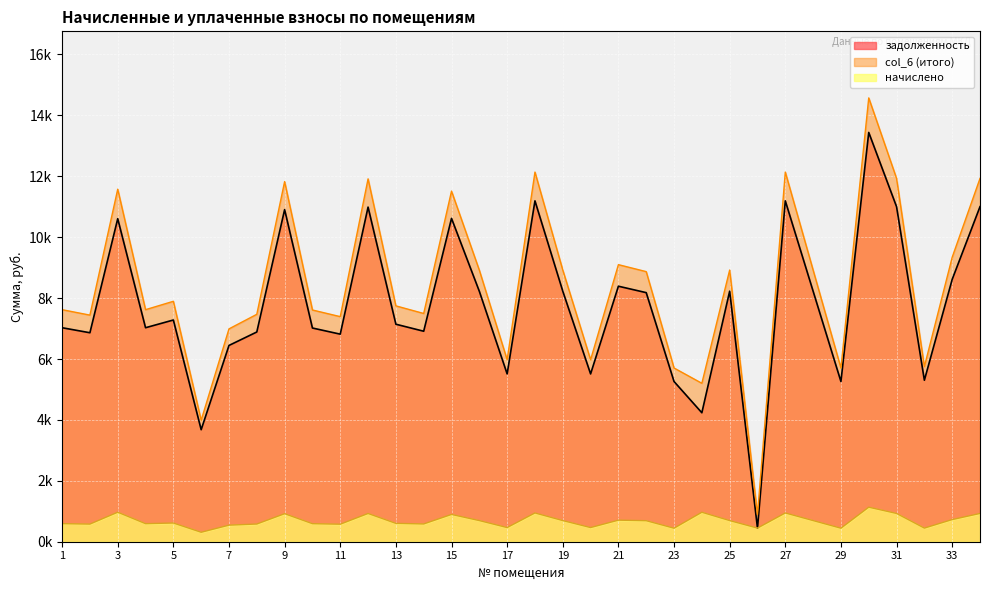

Is it true that задолженность equals 11001.6 at 31?

True